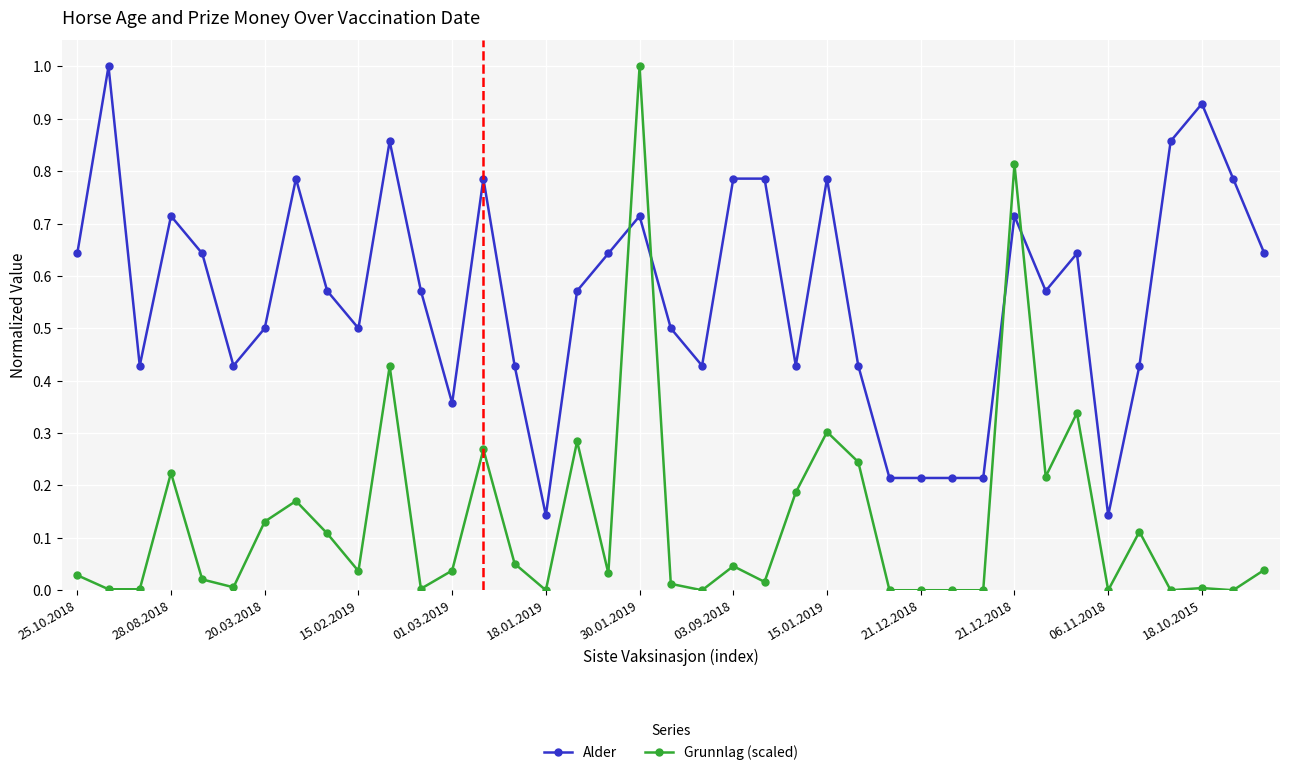

After their last crossing, which series has the higher values: Grunnlag (scaled) or Alder?

Alder